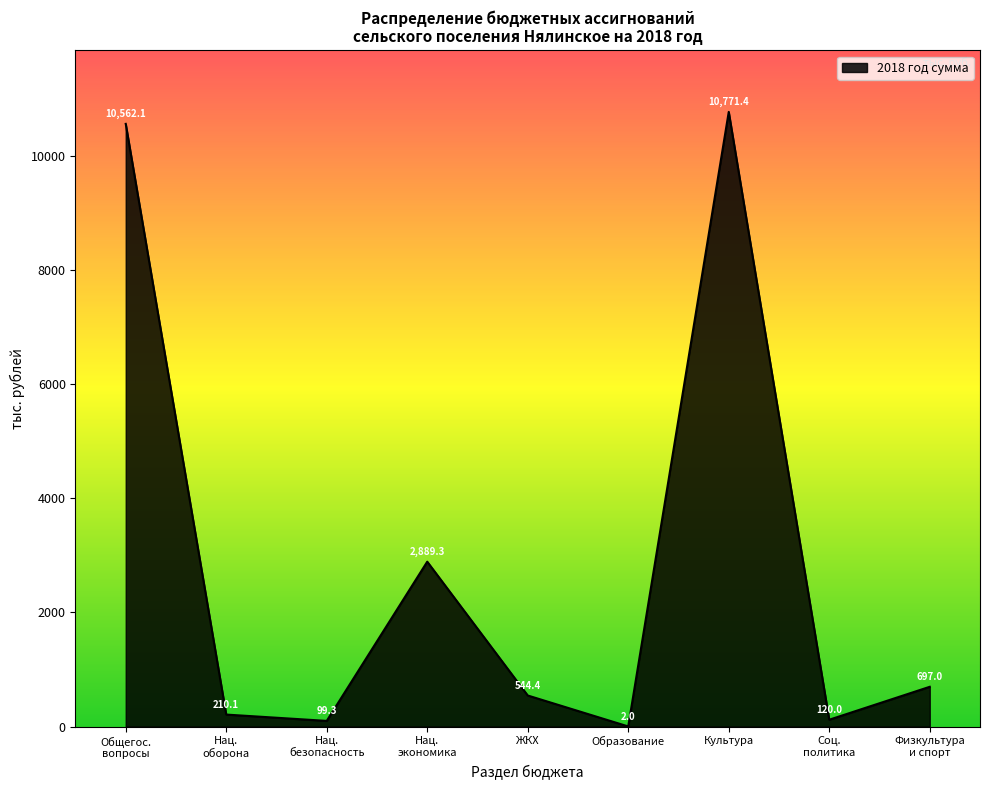

What position from the left is Культура?

7